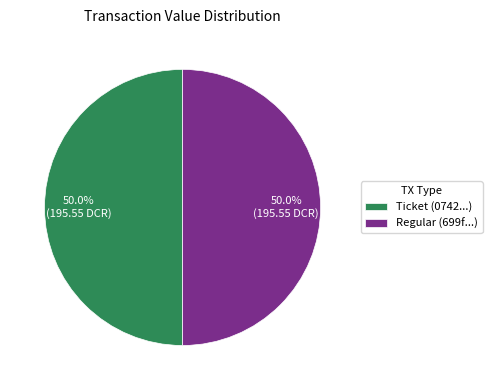

What is the total percentage of Regular (699f...) and Ticket (0742...)?

100.0%